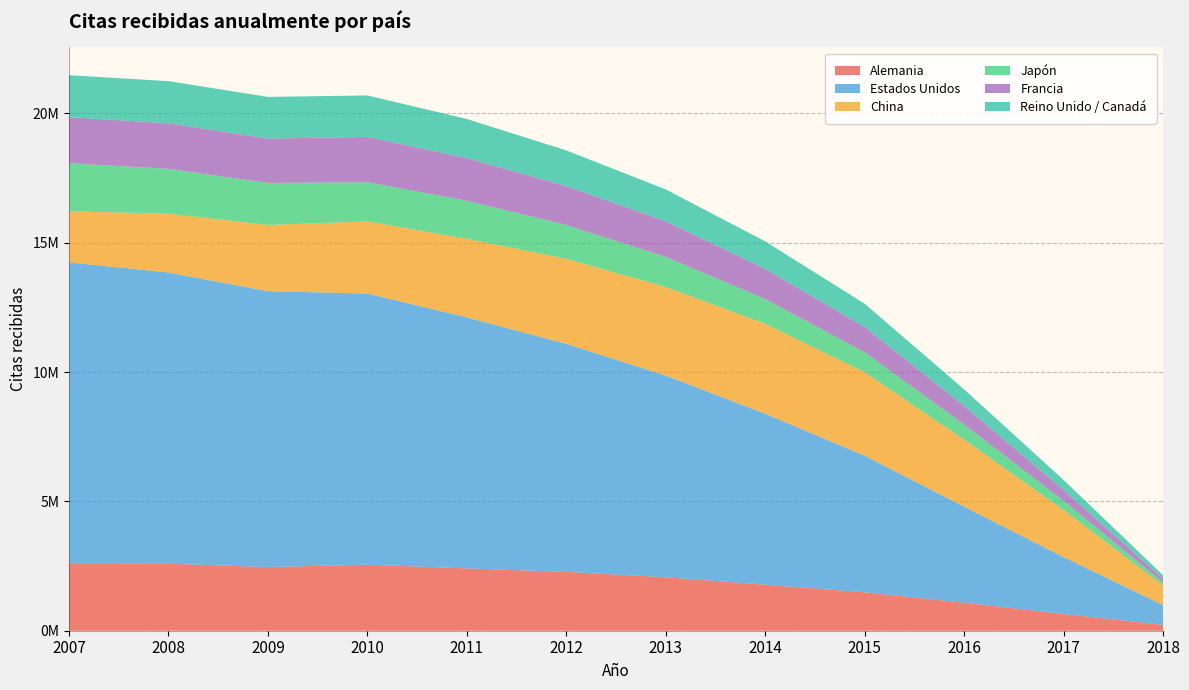

Reading right to left, transcribe all the data shown in this chart.

Alemania: 2018=226327	2017=648084	2016=1082152	2015=1486391	2014=1779679	2013=2066425	2012=2273444	2011=2408101	2010=2554041	2009=2461098	2008=2590343	2007=2582290
Estados Unidos: 2018=763278	2017=2197602	2016=3712356	2015=5278990	2014=6609109	2013=7795996	2012=8815251	2011=9704961	2010=10482415	2009=10666338	2008=11258492	2007=11658106
China: 2018=758589	2017=1823154	2016=2593752	2015=3227314	2014=3479569	2013=3427189	2012=3290385	2011=3040349	2010=2789924	2009=2559811	2008=2273861	2007=1975899
Japón: 2018=120194	2017=353730	2016=581482	2015=767989	2014=954324	2013=1163128	2012=1304028	2011=1467449	2010=1514666	2009=1623652	2008=1732827	2007=1858189
Francia: 2018=147459	2017=420703	2016=719684	2015=982095	2014=1166561	2013=1378333	2012=1505663	2011=1652664	2010=1751758	2009=1716315	2008=1761632	2007=1777769
Reino Unido / Canadá: 2018=133833	2017=387109	2016=644505	2015=899686	2014=1064037	2013=1232432	2012=1381259	2011=1511051	2010=1601547	2009=1611350	2008=1629512	2007=1625343